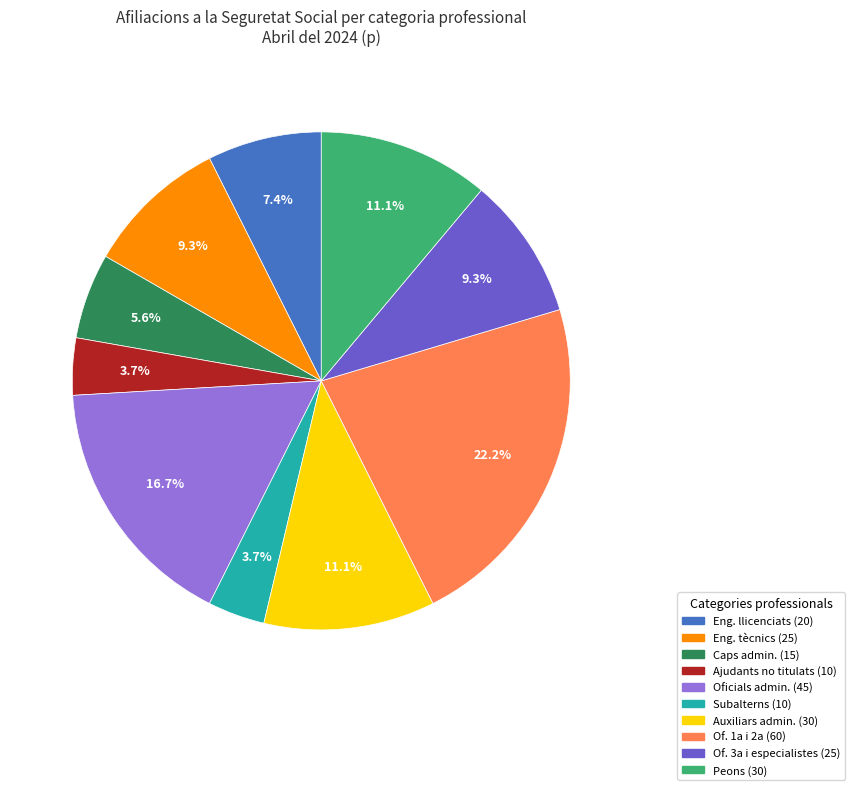

How many segments does this pie chart have?

10